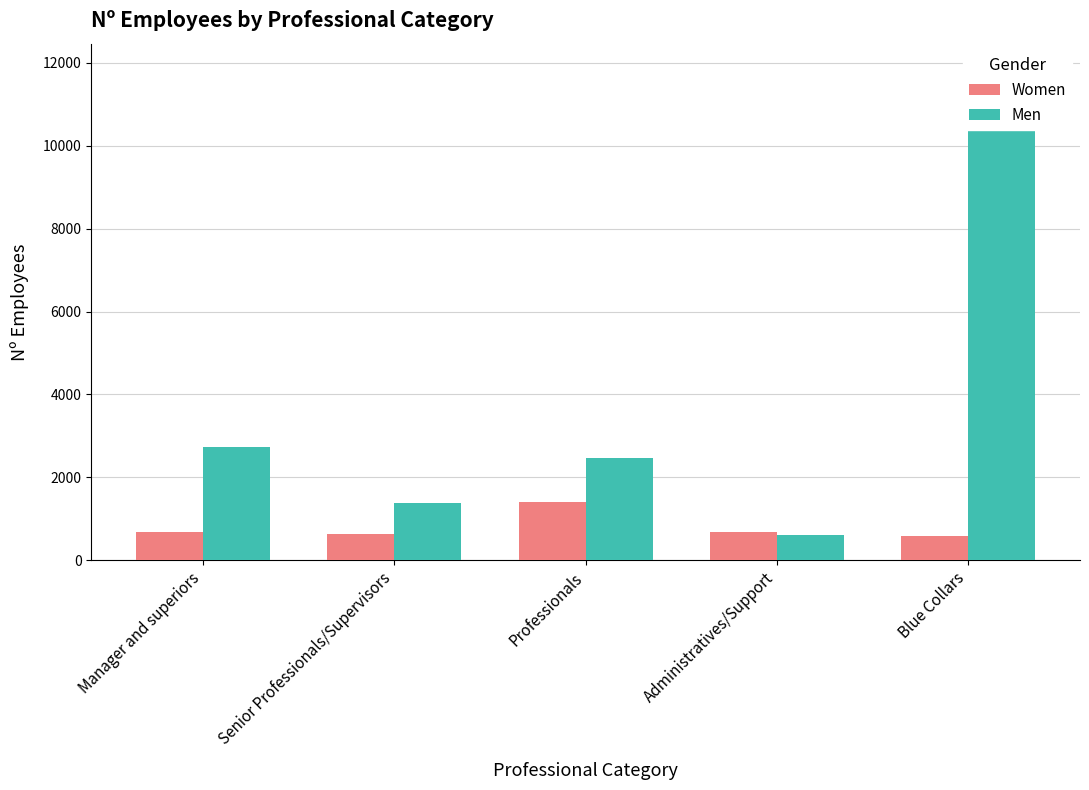

Is the value of Men at Senior Professionals/Supervisors greater than the value of Women at Manager and superiors?

Yes